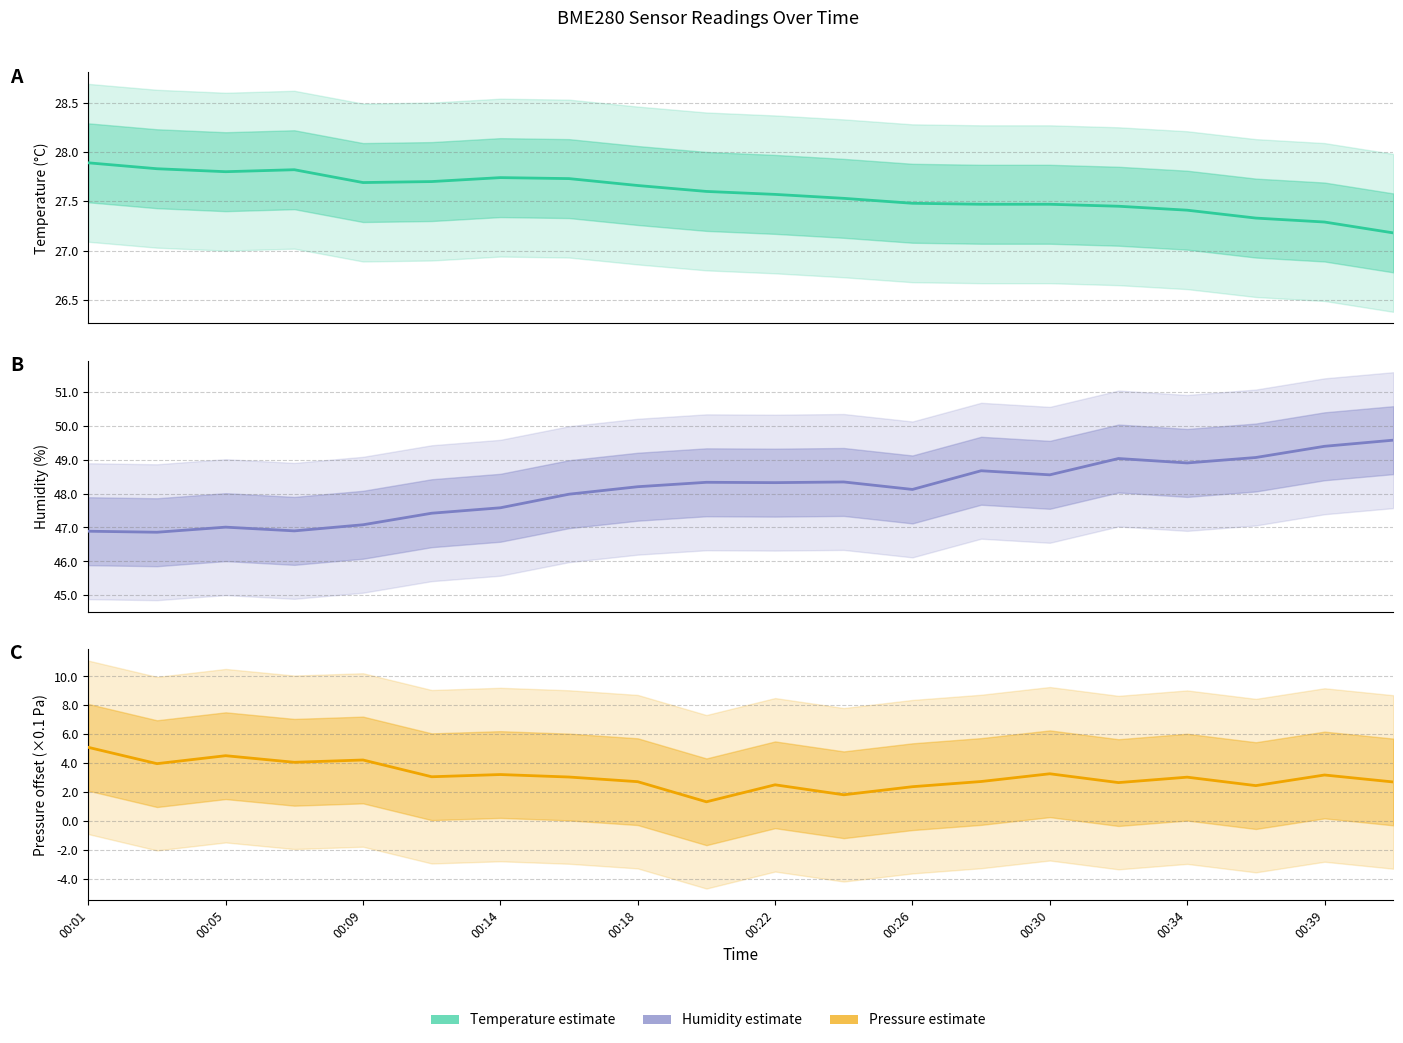

Which series has the largest total across all categories?

Humidity (%)